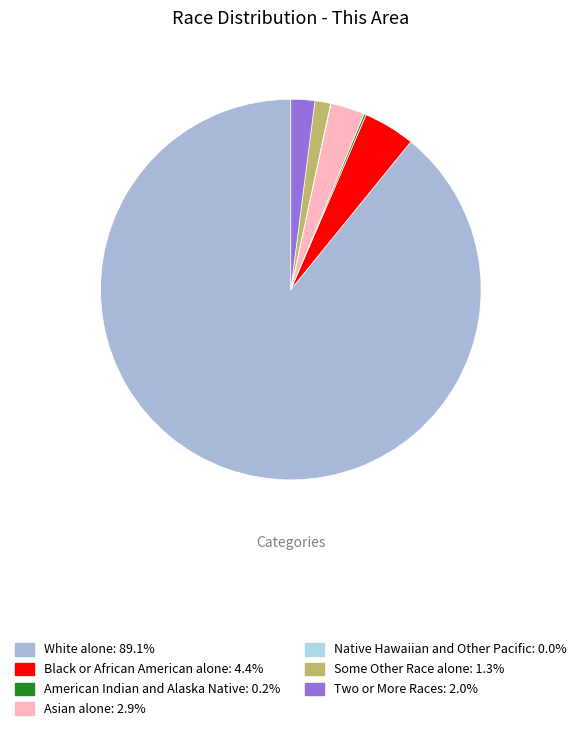

Is the sum of Some Other Race alone and Asian alone greater than half?

No